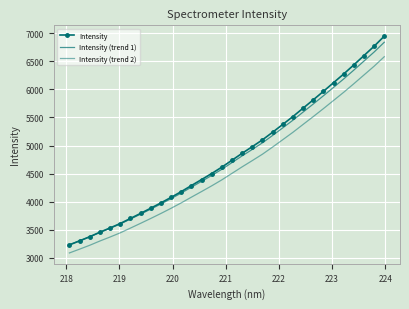

How many series are shown in this chart?

3